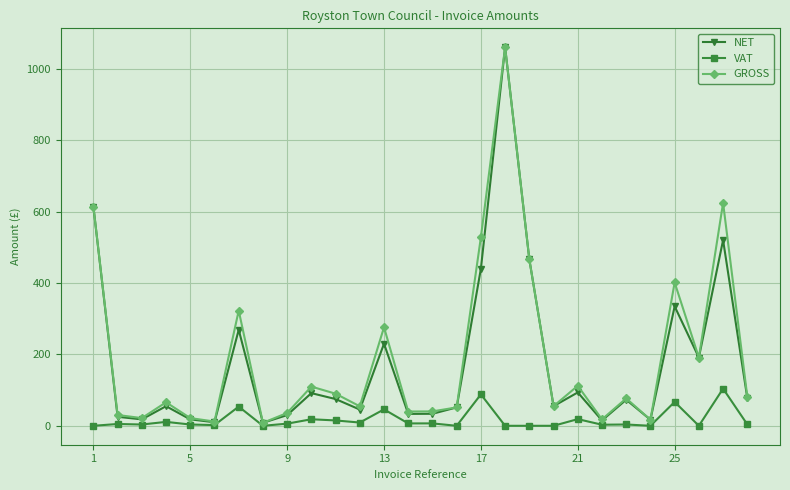

What is the maximum value shown in the chart?

1059.9